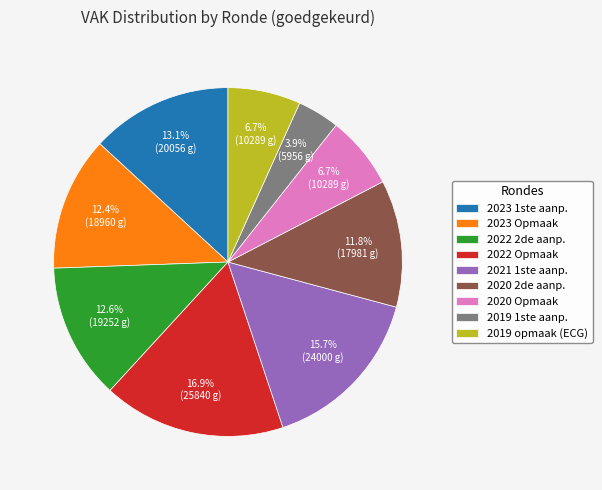

Combined, what portion of the pie is 2019 1ste aanp. and 2019 opmaak (ECG)?

10.6%